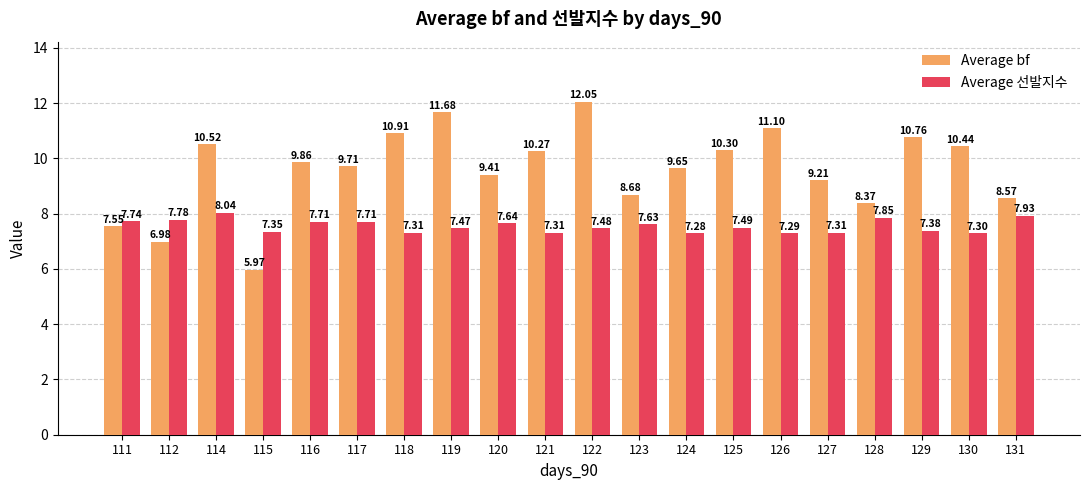

What is the value of the Average bf bar at the 16th from the left?

9.2